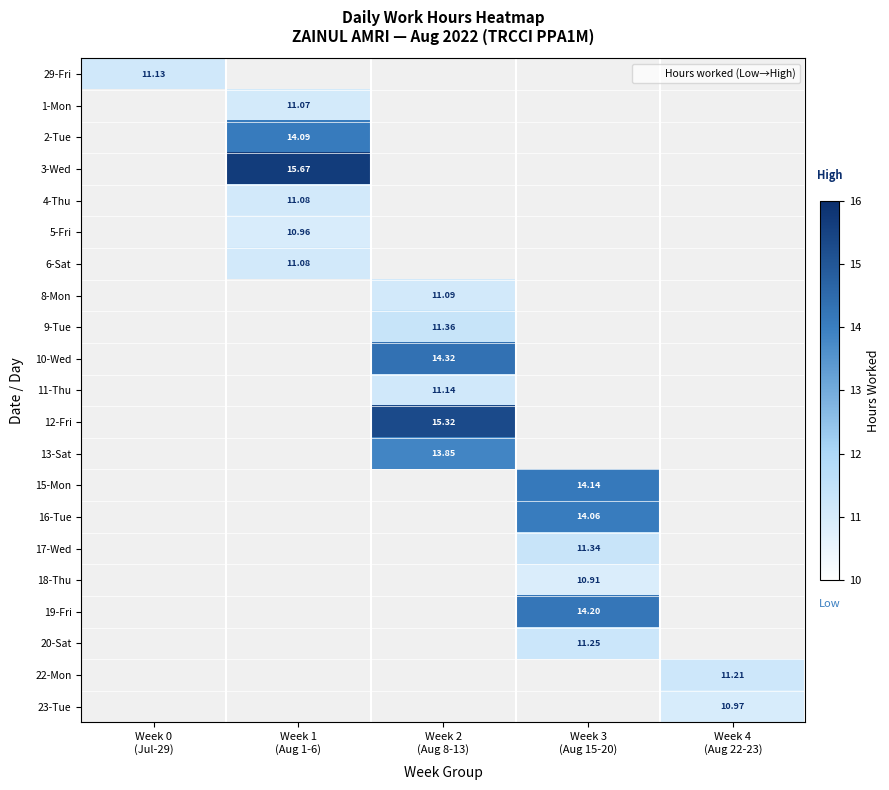

What is the greatest value displayed?

15.7